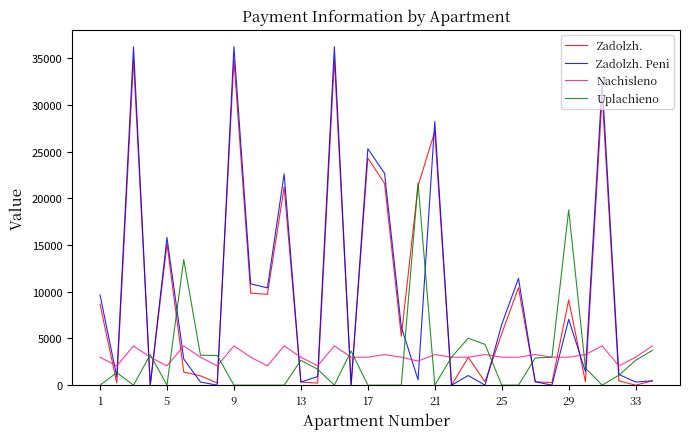

Which series has the largest range (max minus min)?

Zadolzh. Peni